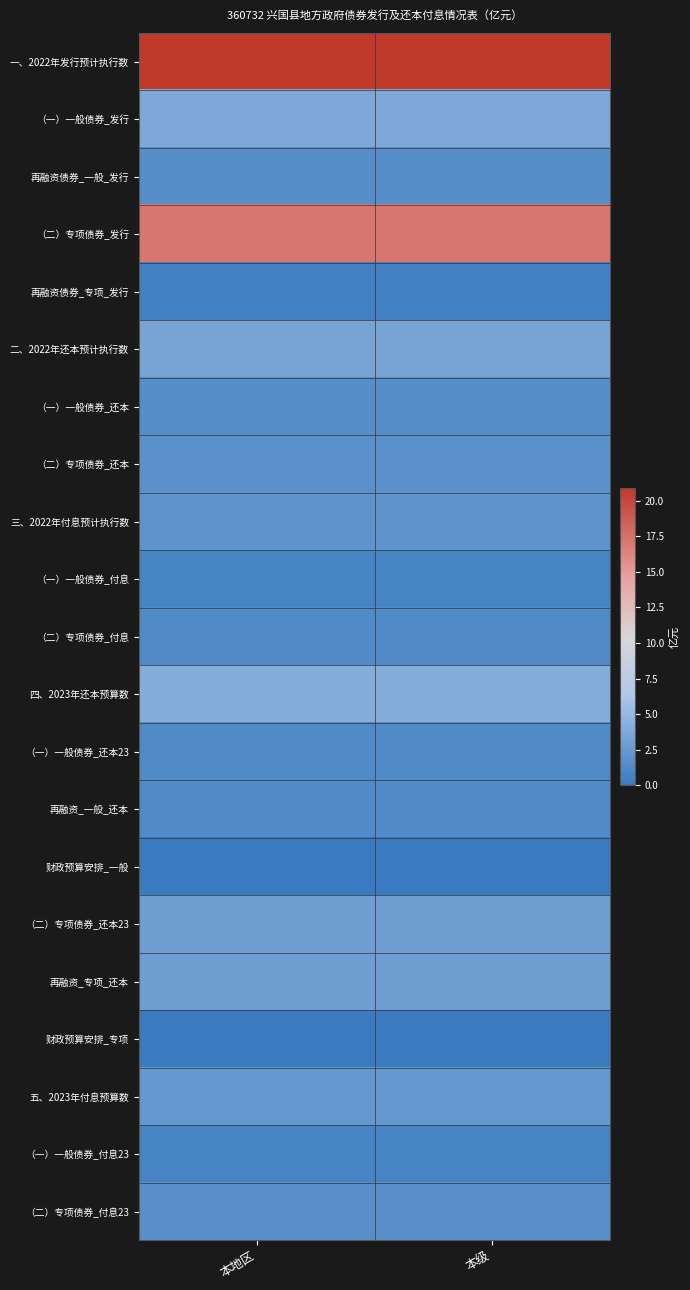

Which series has the largest total across all categories?

一、2022年发行预计执行数